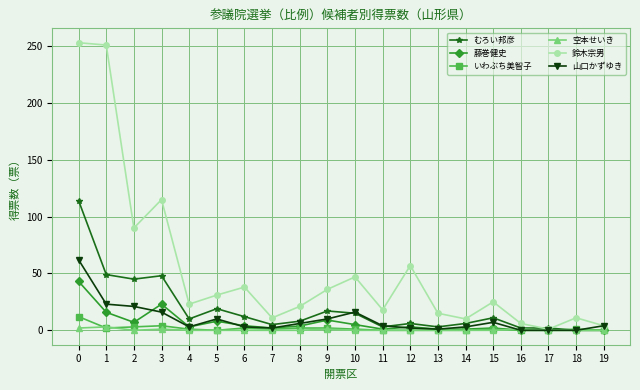

Does the chart display data point markers on the line(s)?

Yes